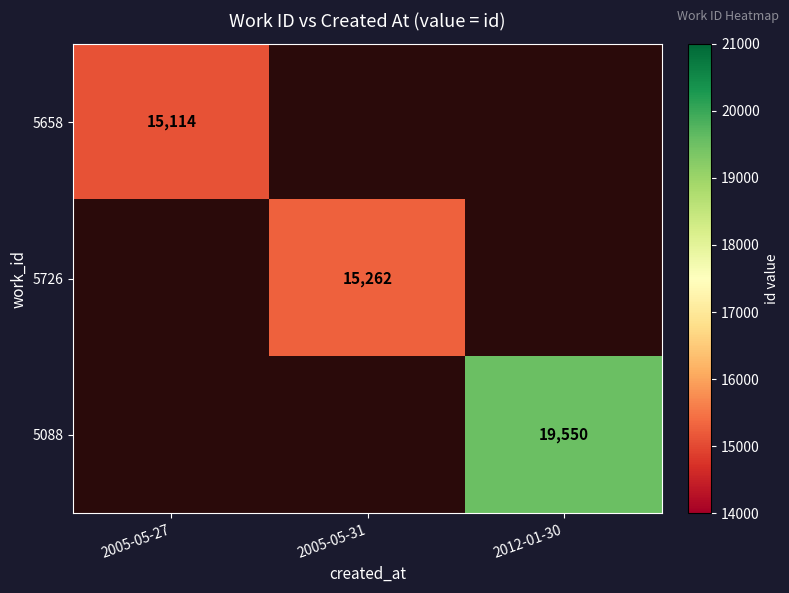

True or false: 5726 has a value of 8029 at 2005-05-31.

False